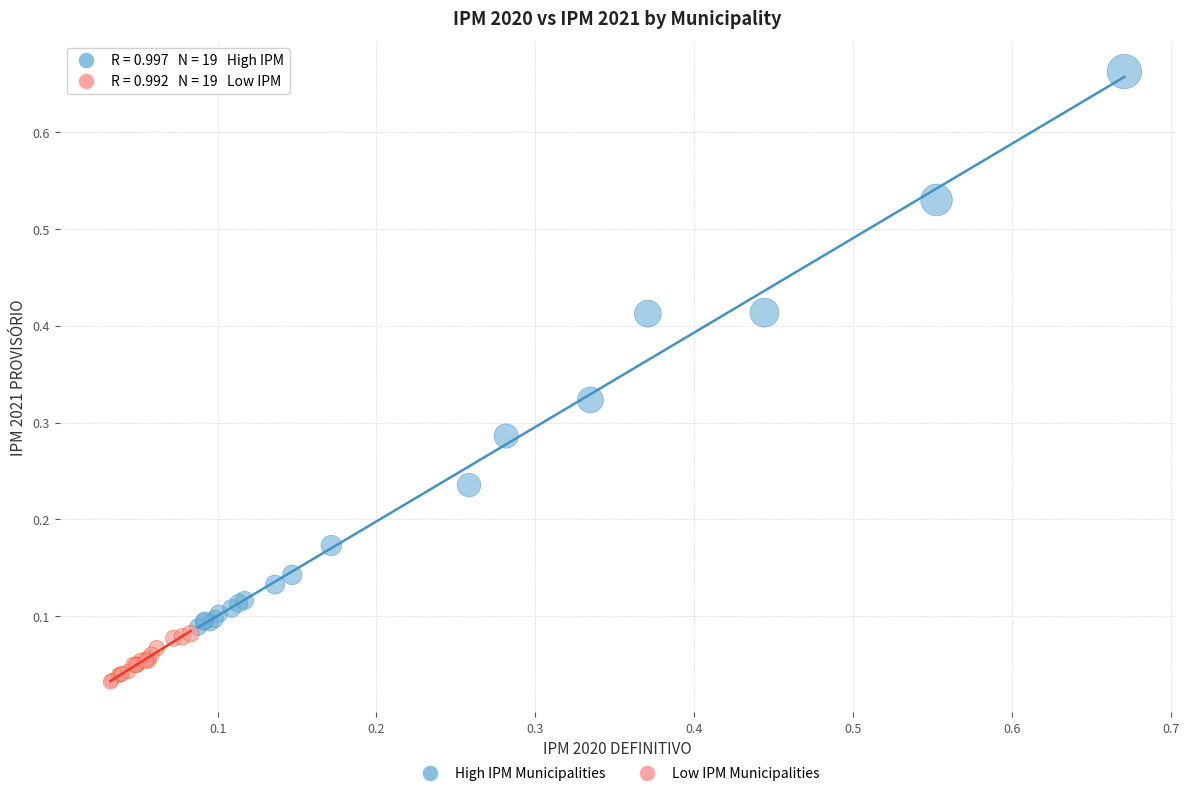

Which series has the largest Y range (max minus min)?

High IPM Municipalities